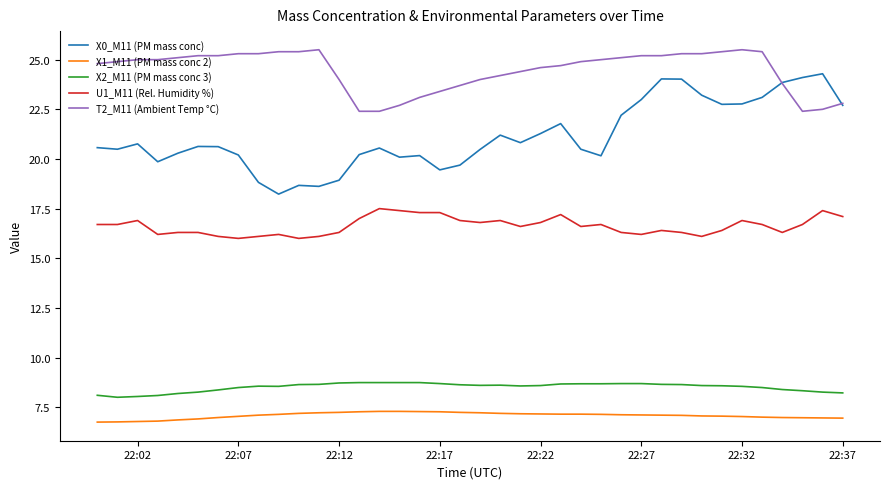

Which series has the largest total across all categories?

T2_M11 (Ambient Temp °C)